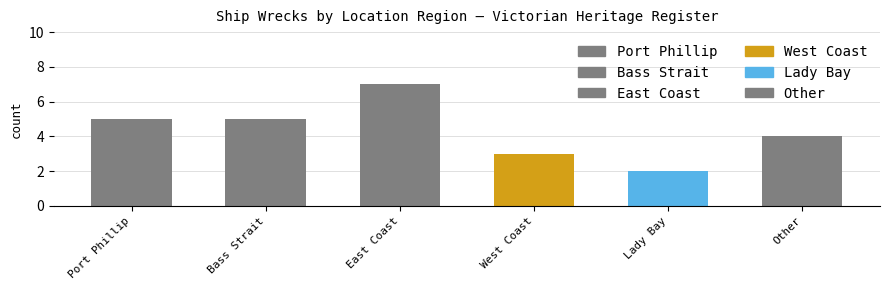

Reading left to right, list all the values displayed in this chart.

5	5	7	3	2	4